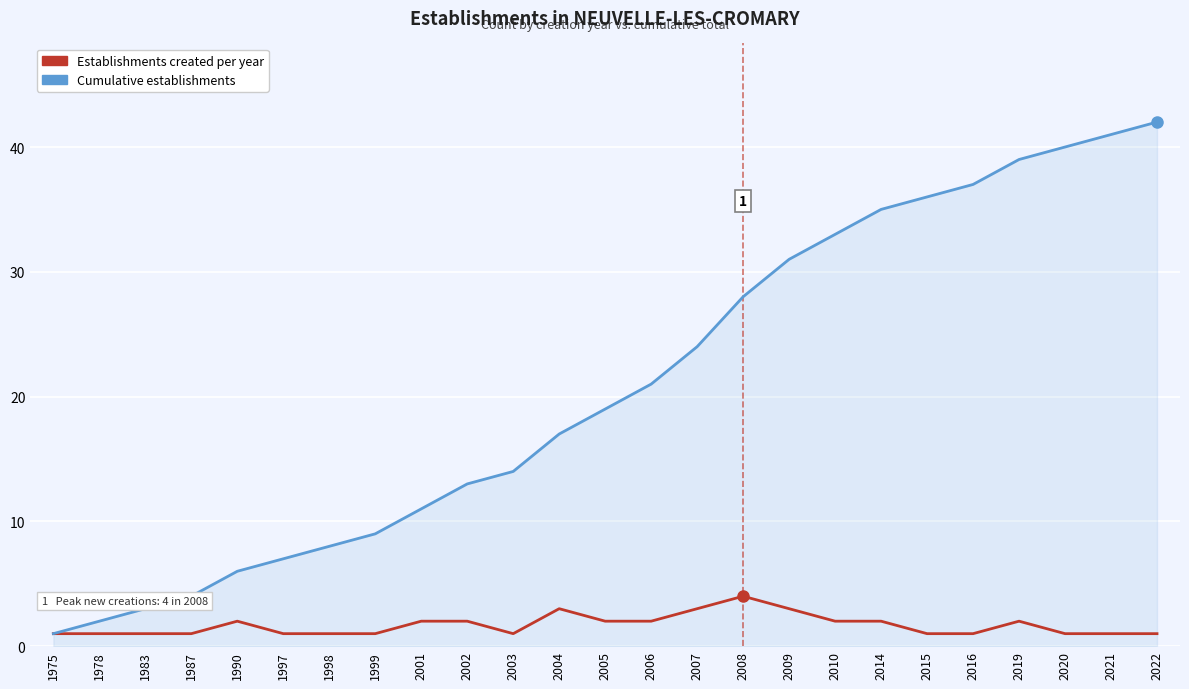

What is the approximate value of Cumulative establishments at 2007, to the nearest 5?

25